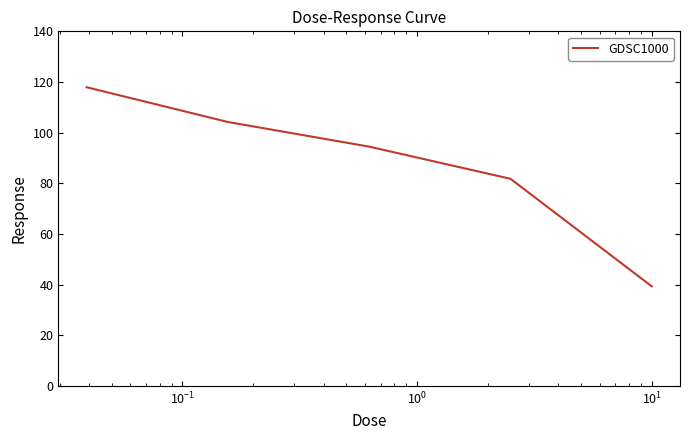

What is the average value?

87.6